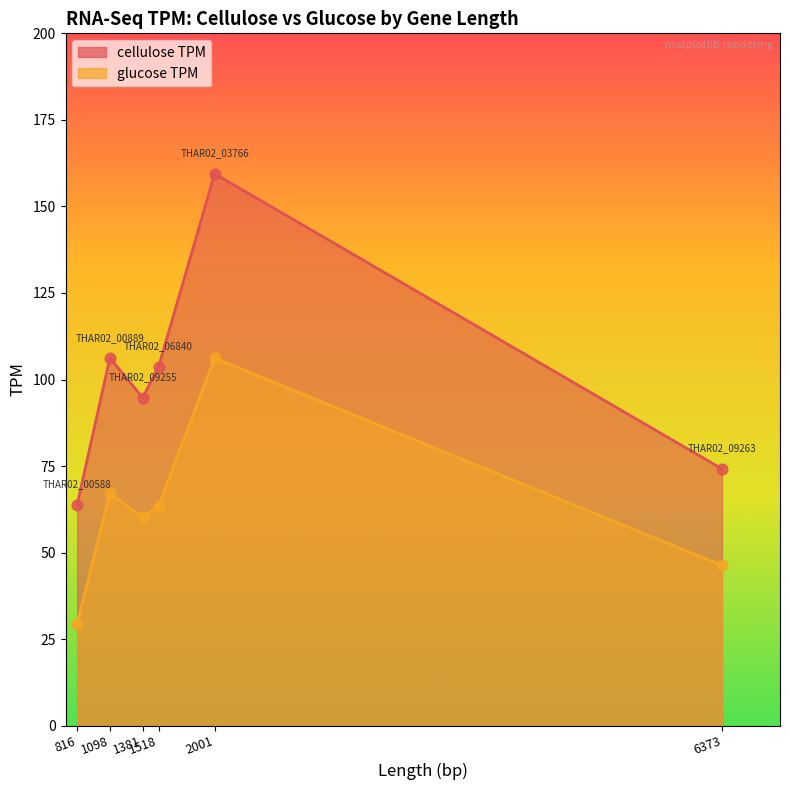

At which category is the sum across all series the highest?

THAR02_03766